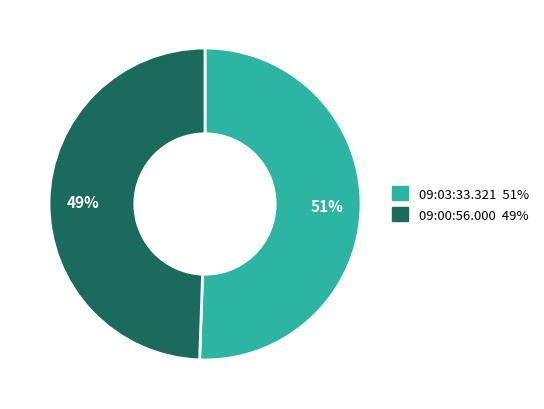

To the nearest percent, what percentage of the pie is 09:03:33.321?

51%